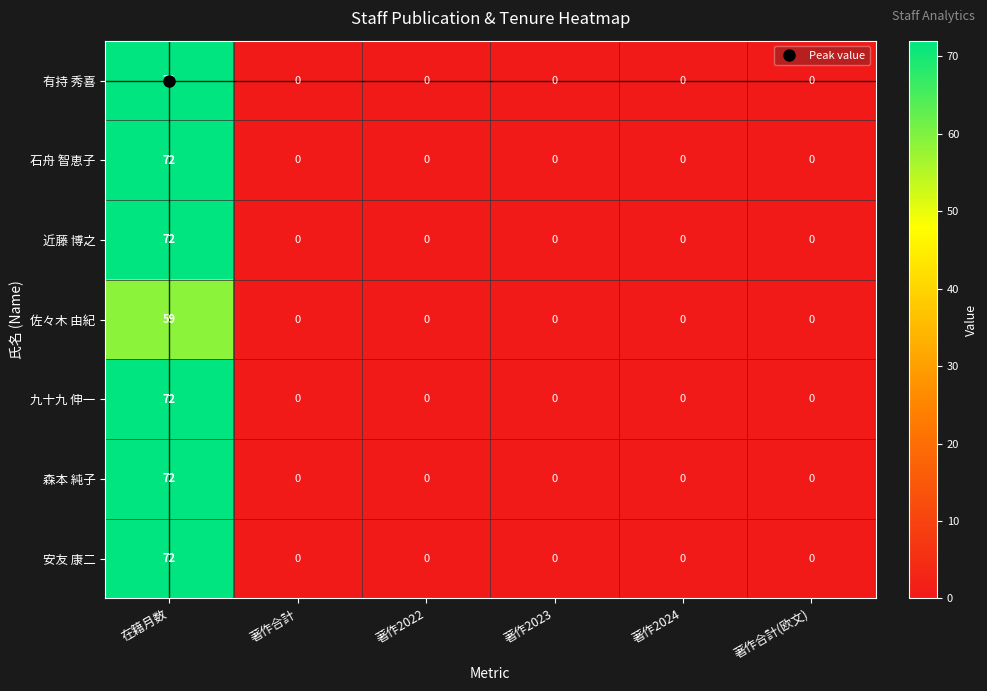

What value does the 安友 康二 series have at 在籍月数, to the nearest 5?

70